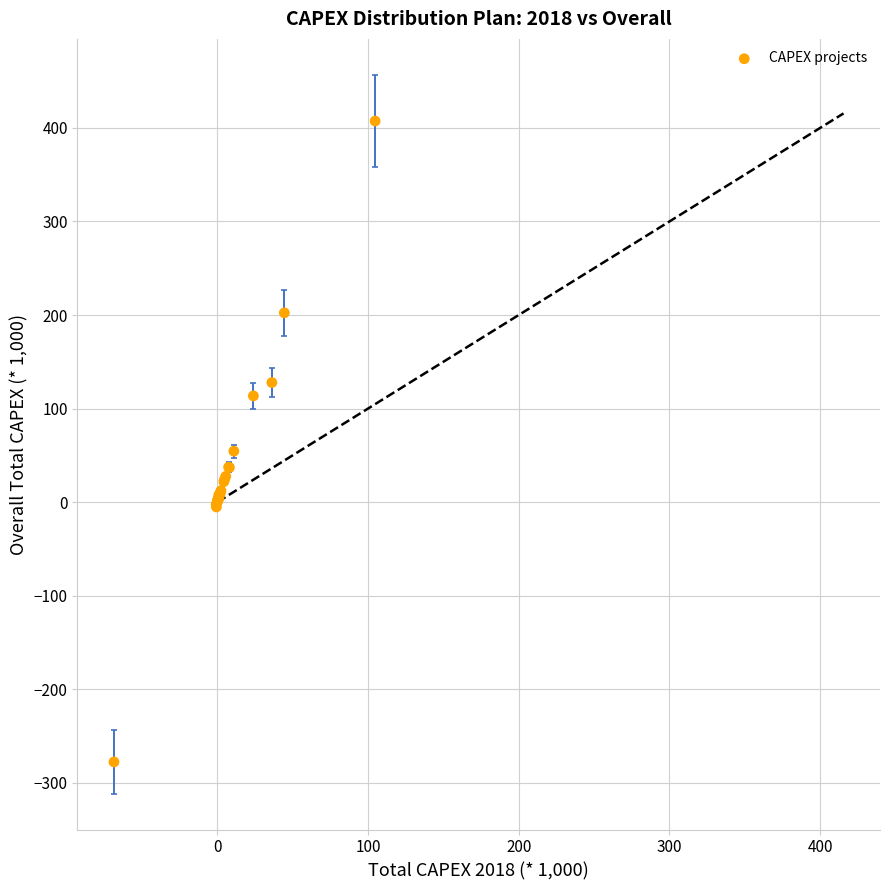

What Y value in the scatter plot is closest to 64?

54.5